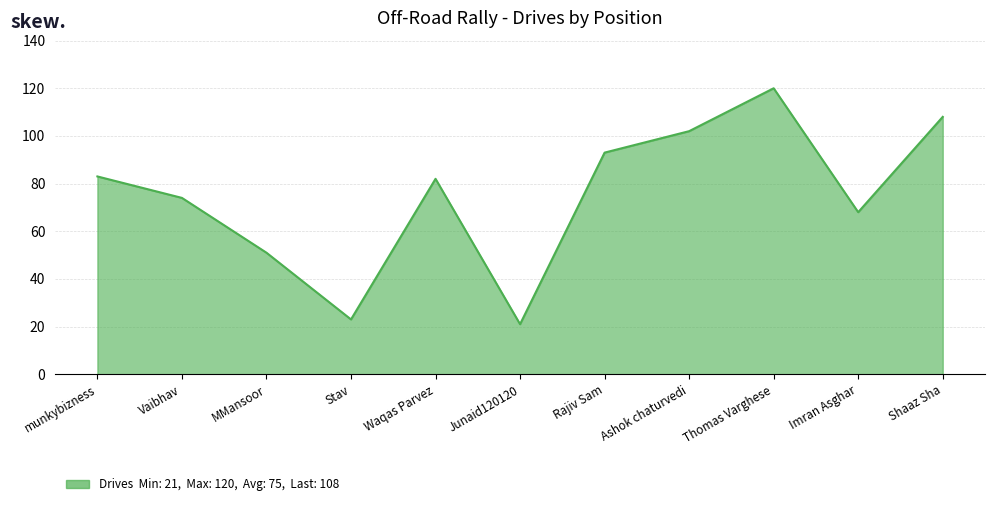

Reading left to right, extract all data points from this chart.

munkybizness=83	Vaibhav=74	MMansoor=51	Stav=23	Waqas Parvez=82	Junaid120120=21	Rajiv Sam=93	Ashok chaturvedi=102	Thomas Varghese=120	Imran Asghar=68	Shaaz Sha=108